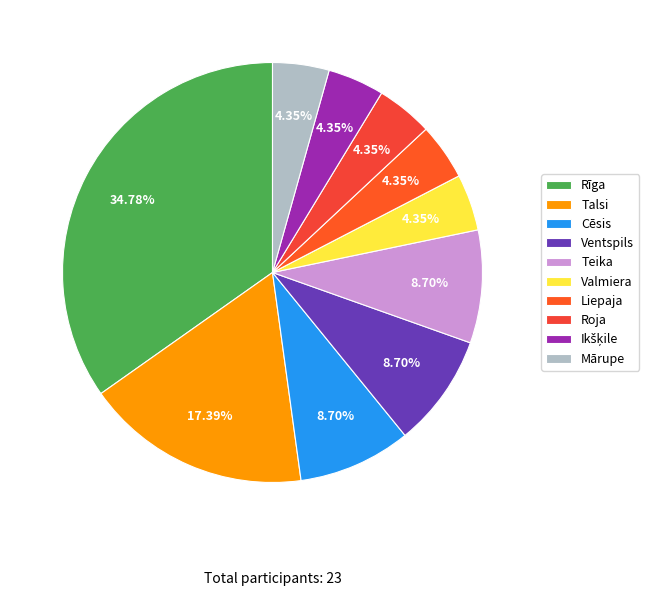

How many segments does this pie chart have?

10